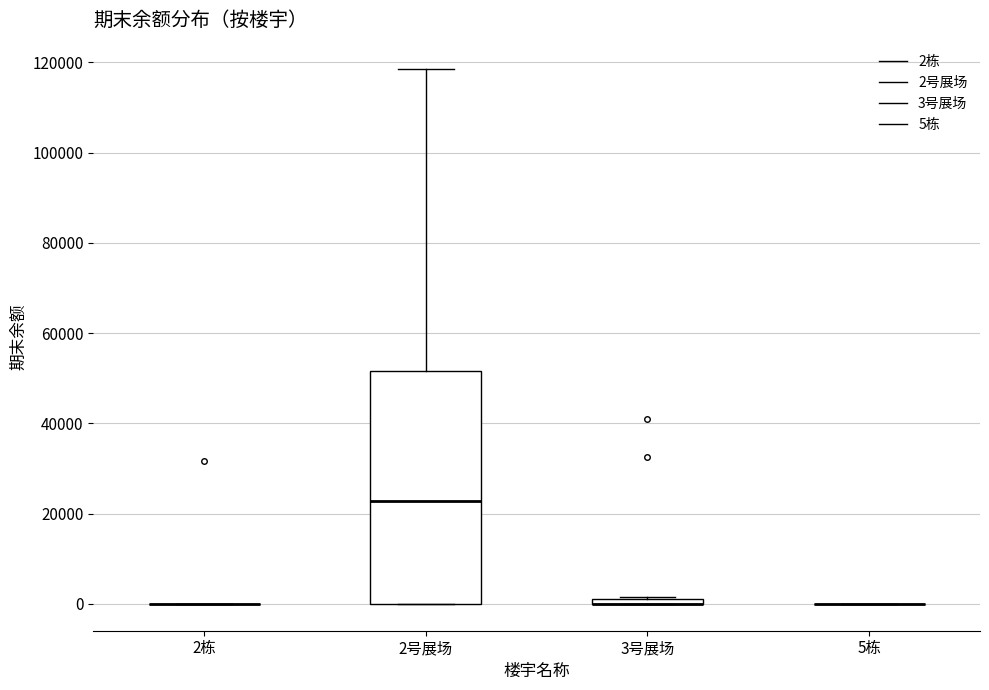

Where is the upper edge of the box for 3号展场 on the y-axis? The values are not printed on the chart, so give them approximately, as read against the axis.

2000